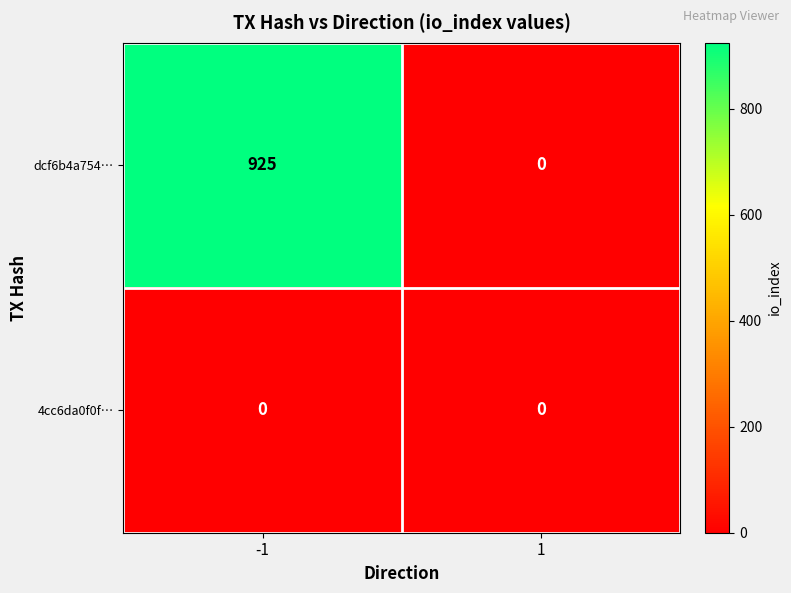

List the series in order of their overall mean, highest first.

dcf6b4a754…, 4cc6da0f0f…